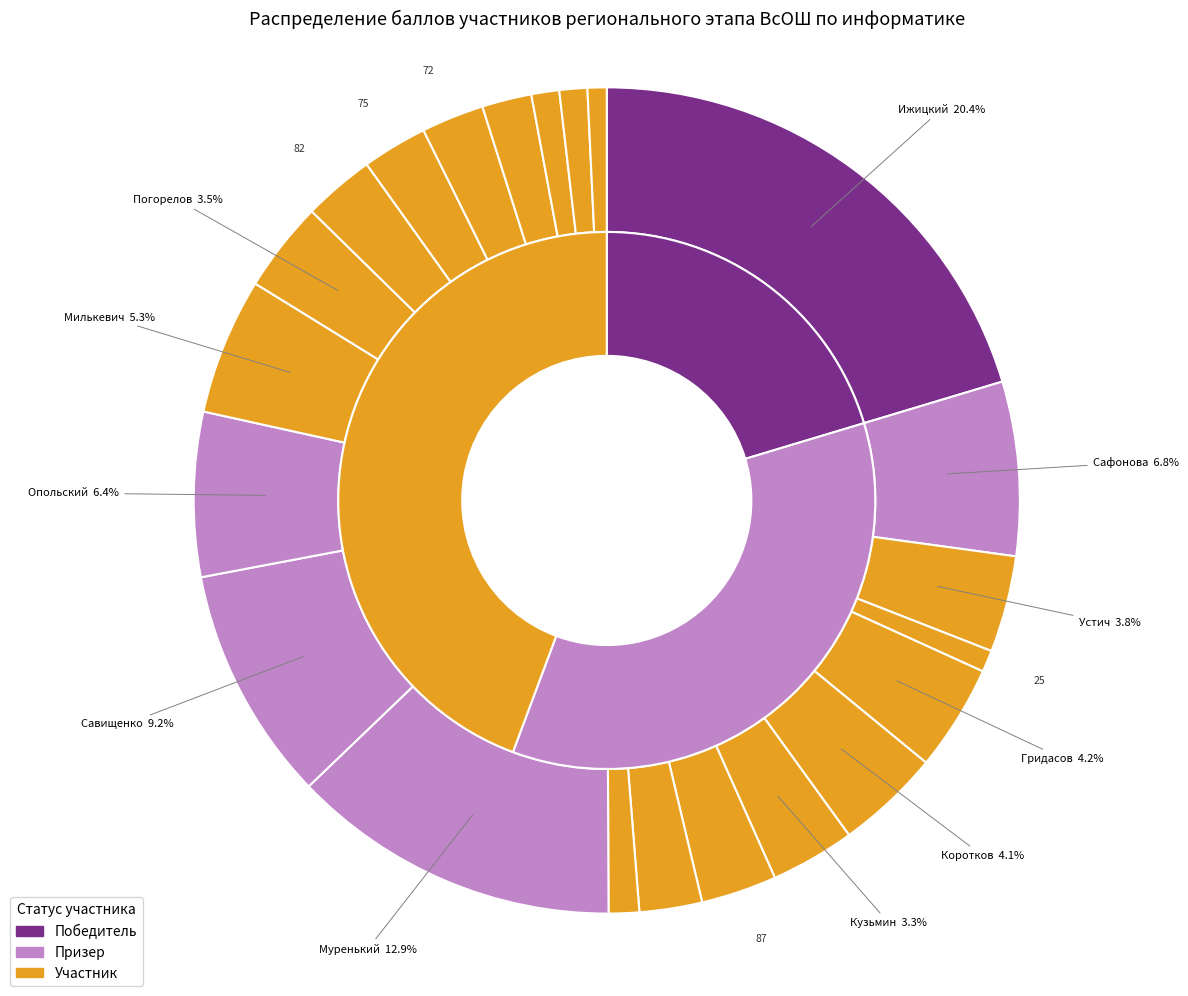

Do Винников and Коротков together represent more than half of the pie?

No